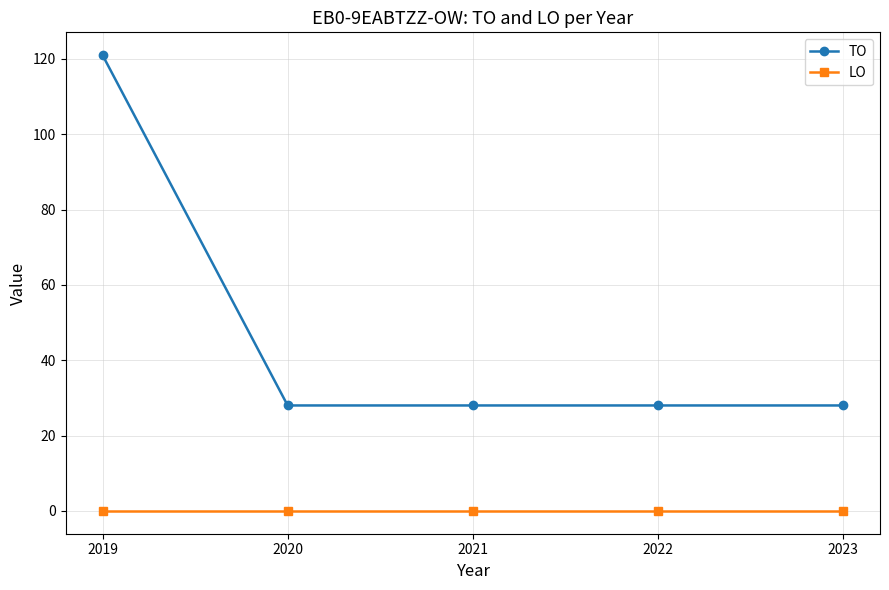

Which label corresponds to the largest value in the chart?

2019